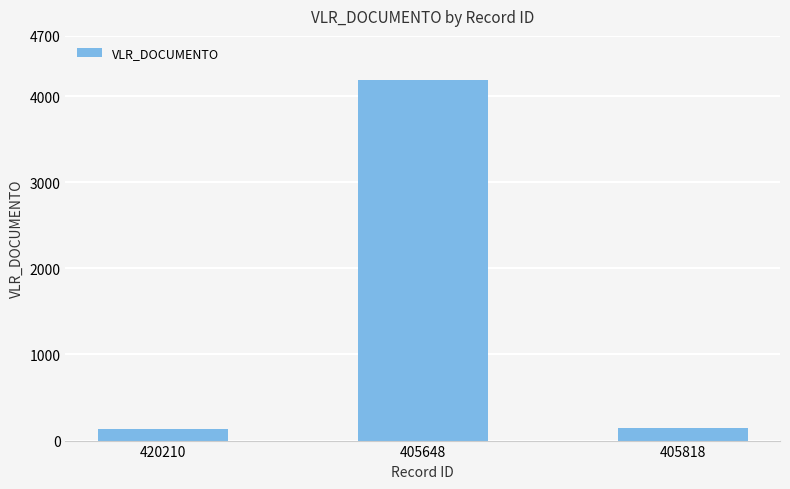

At which label is the value closest to 2161?

405818